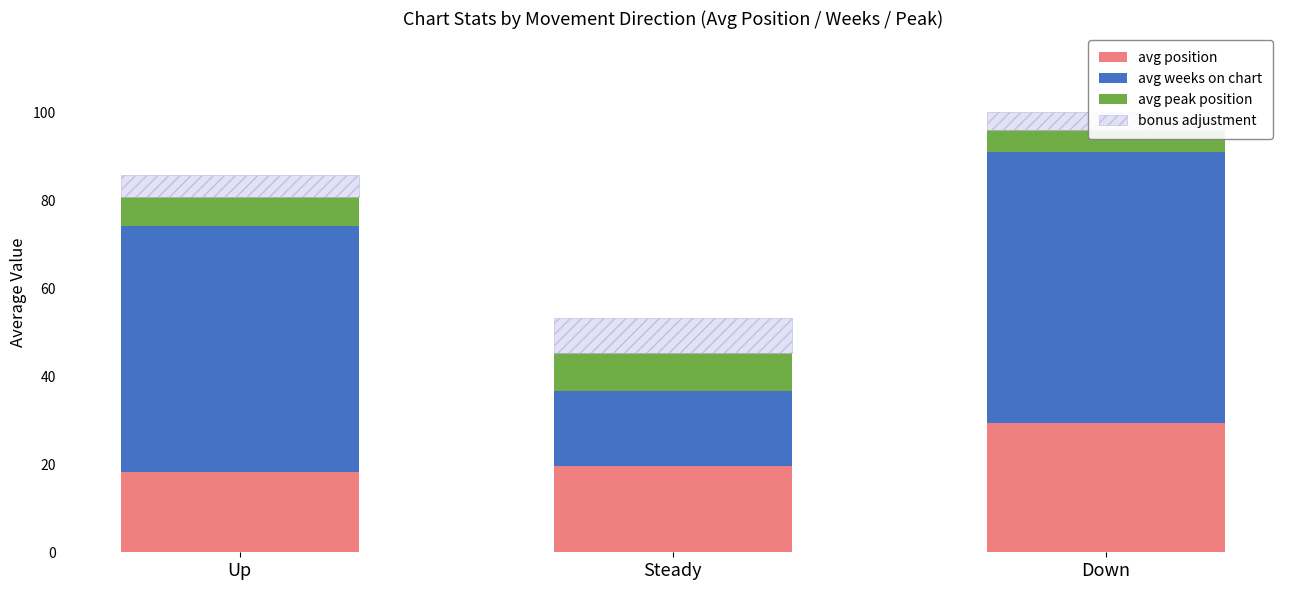

True or false: avg peak position has a value of 5.9 at Steady.

False